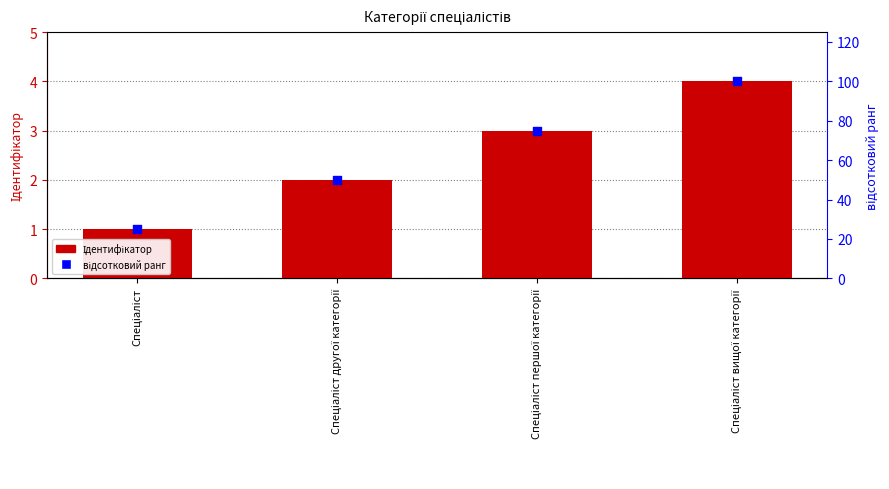

What are all the series names shown in the legend?

Ідентифікатор, відсотковий ранг